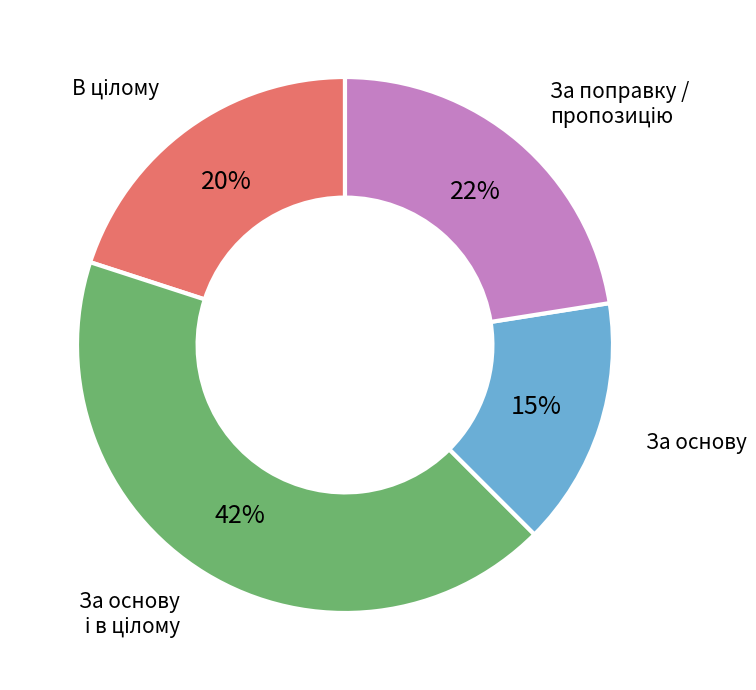

Does any single category account for the majority?

No